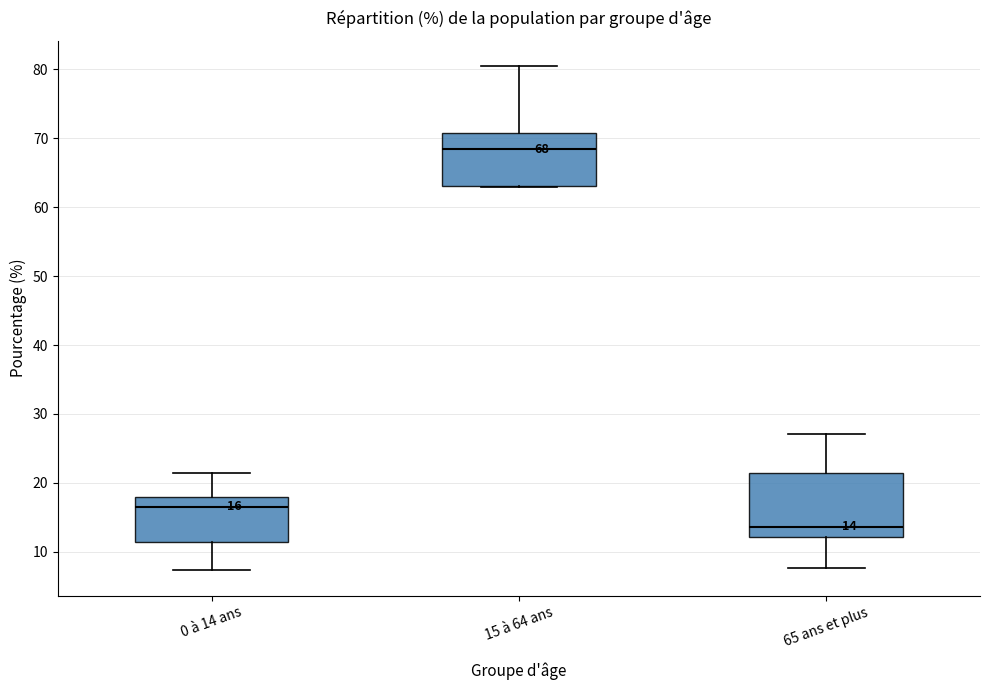

Comparing the boxes themselves (not the whiskers), which one is the tallest?

65 ans et plus